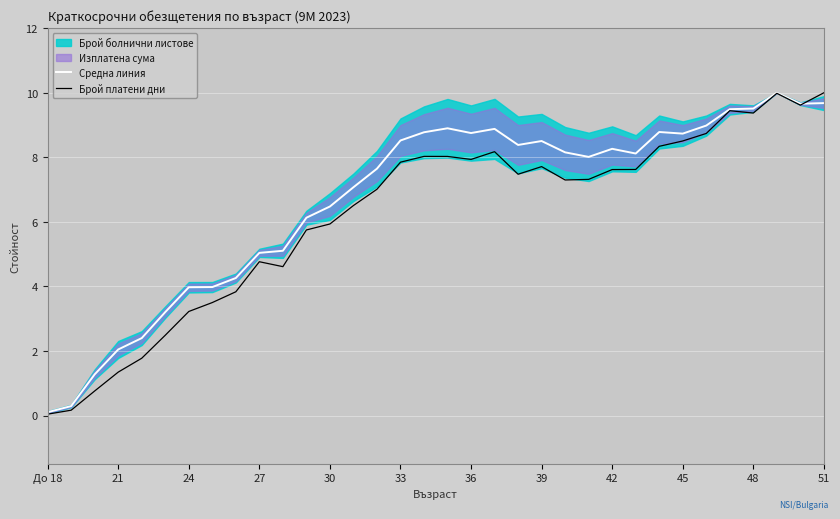

What is the difference between the maximum and minimum values in the Брой платени дни series?

10.0